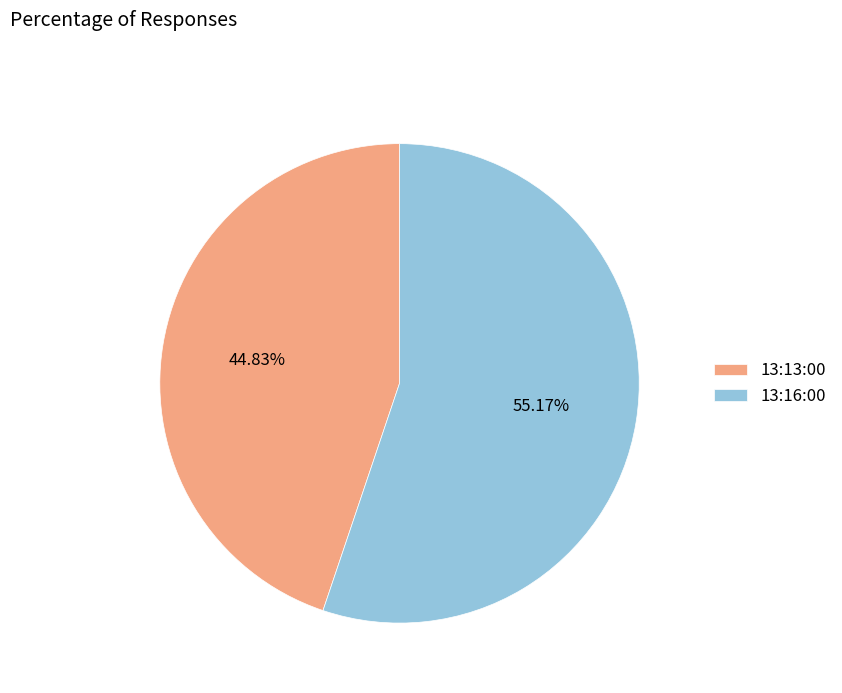

Rank the categories by value from lowest to highest.

13:13:00, 13:16:00